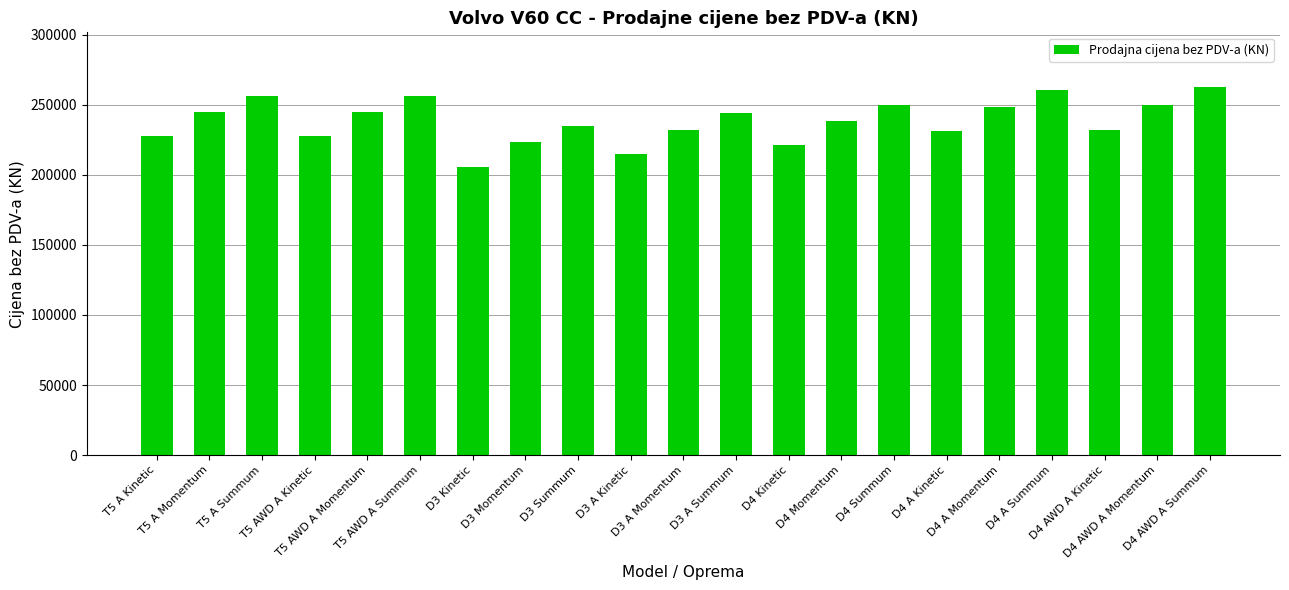

What is the sum of all values?

5005340.4